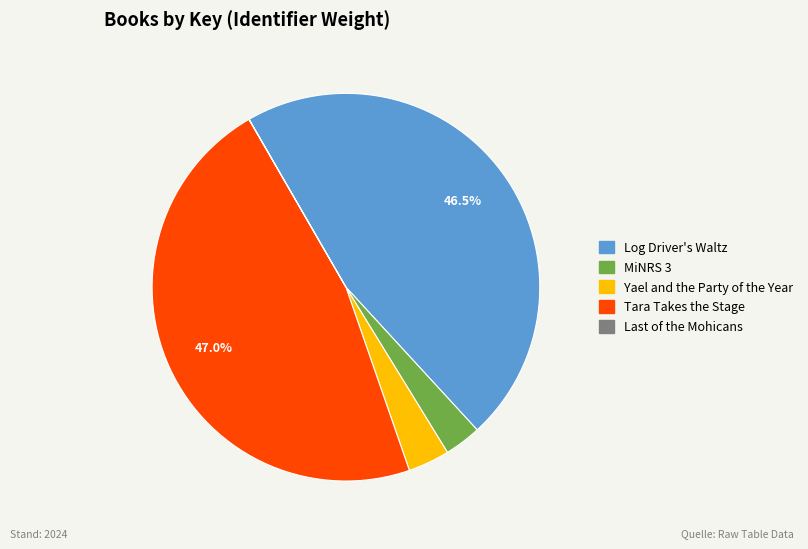

Does any single category account for the majority?

No